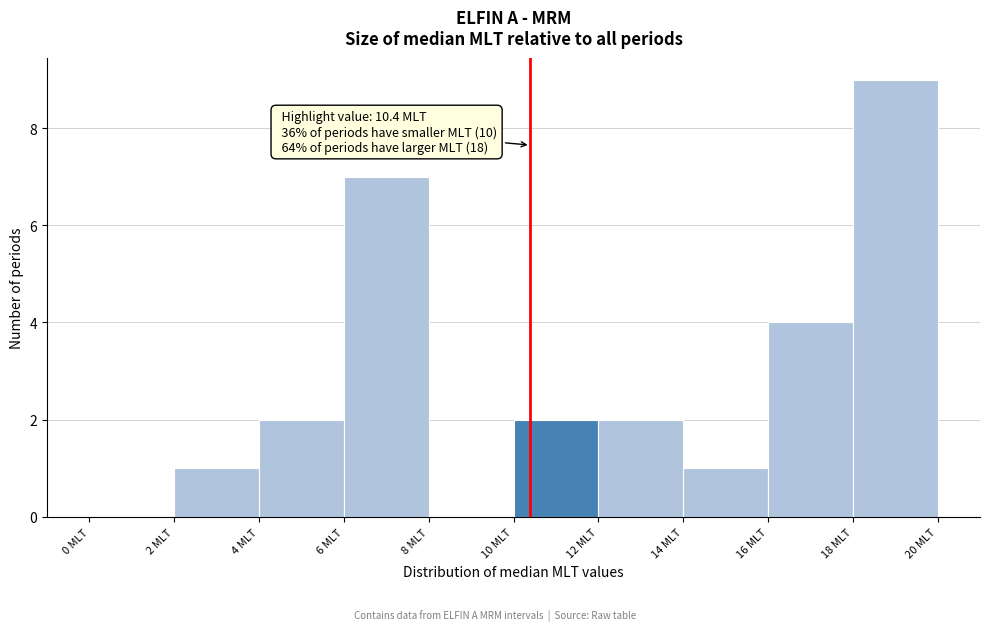

Which range on the x-axis has the tallest bar?

18 to 20